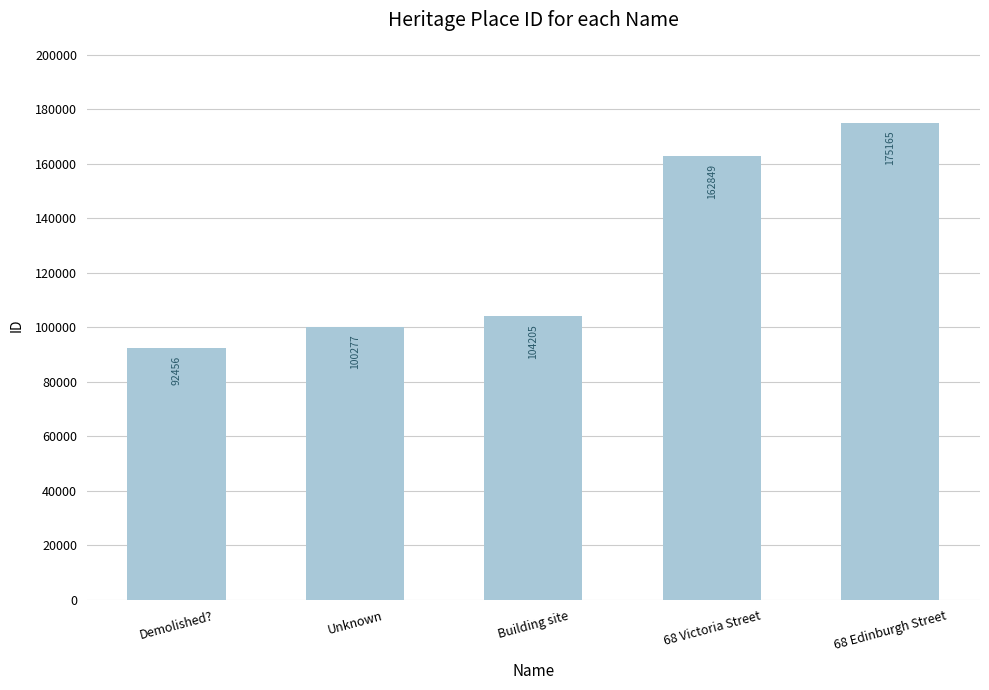

What is the minimum value shown in the chart?

92456